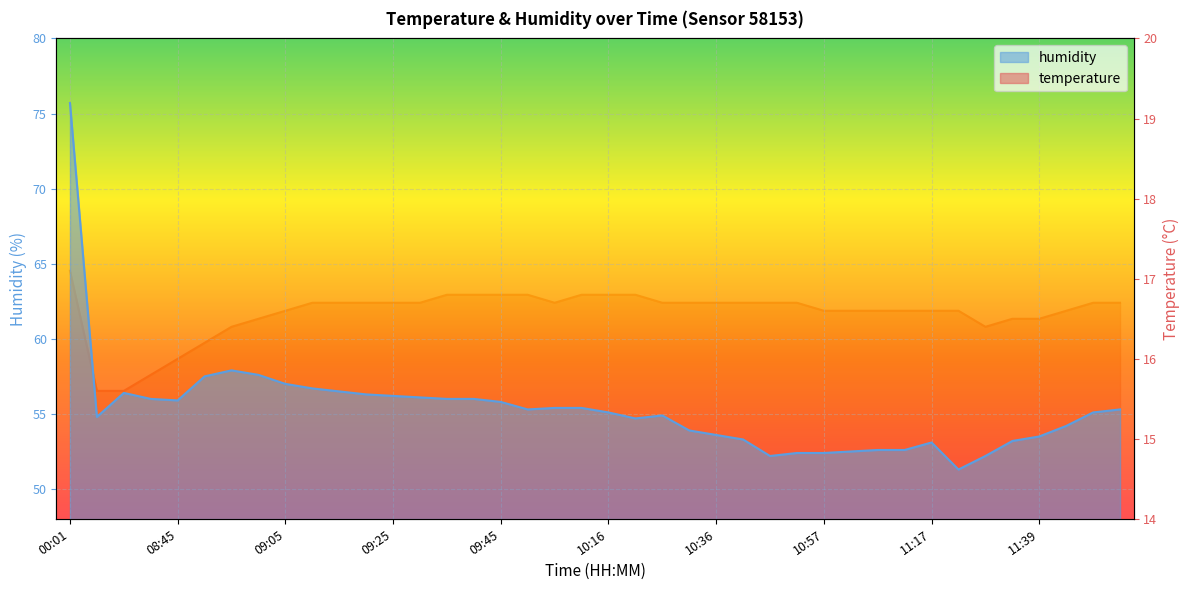

Which series has the largest total across all categories?

humidity